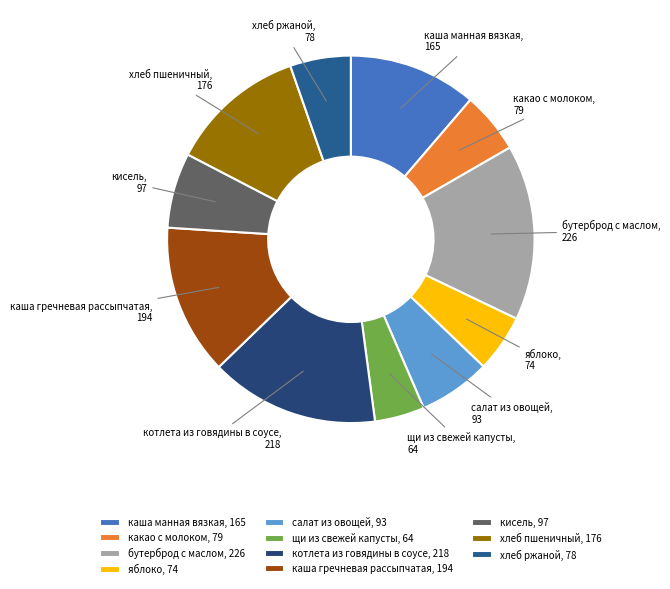

True or false: яблоко accounts for 1% of the total.

False